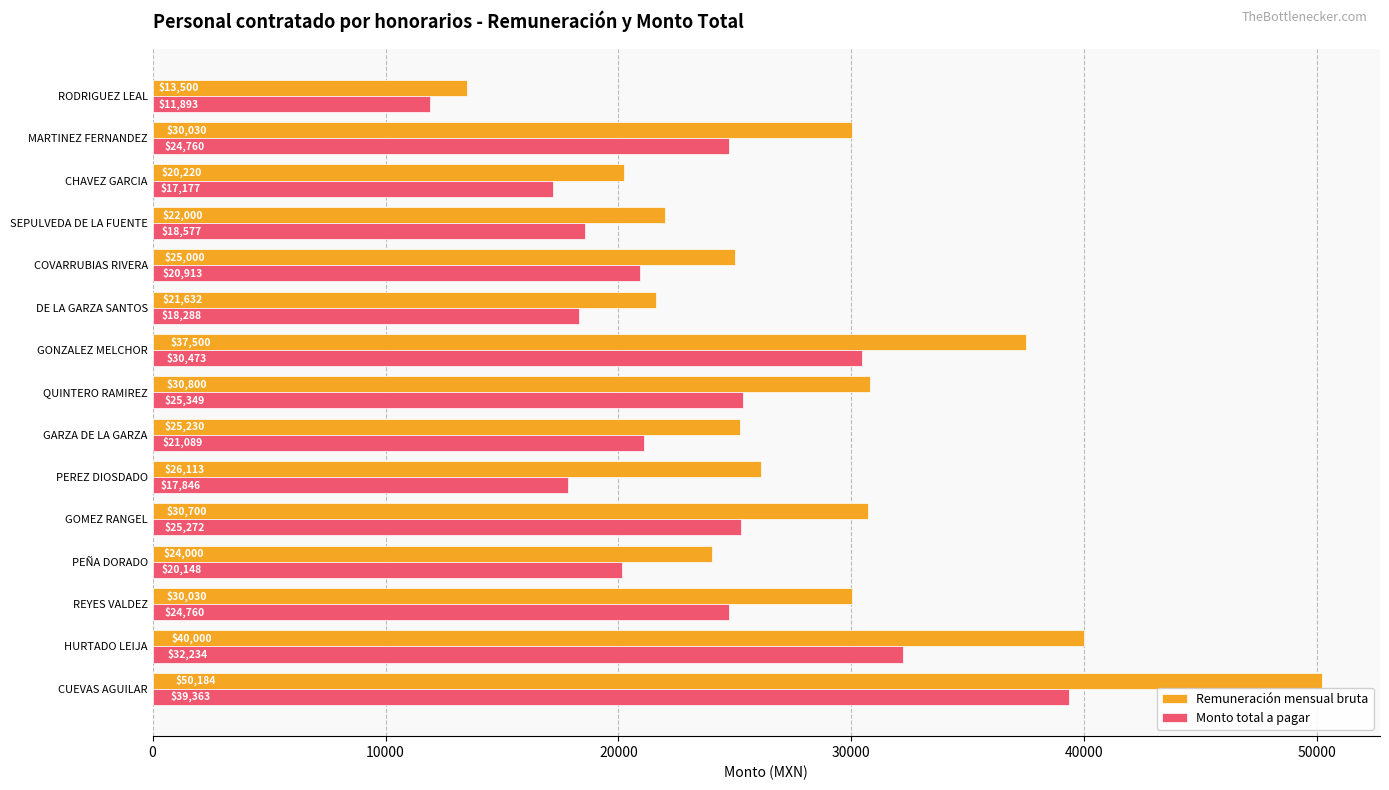

Rank the series at GONZALEZ MELCHOR from lowest to highest value.

Monto total a pagar, Remuneración mensual bruta